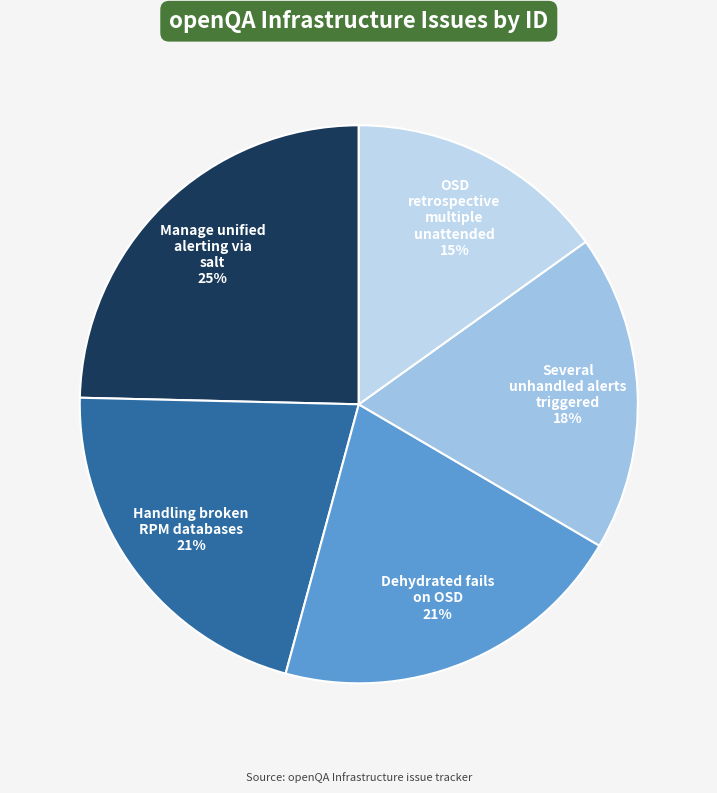

To the nearest percent, what portion does OSD retrospective multiple unattended represent?

15%